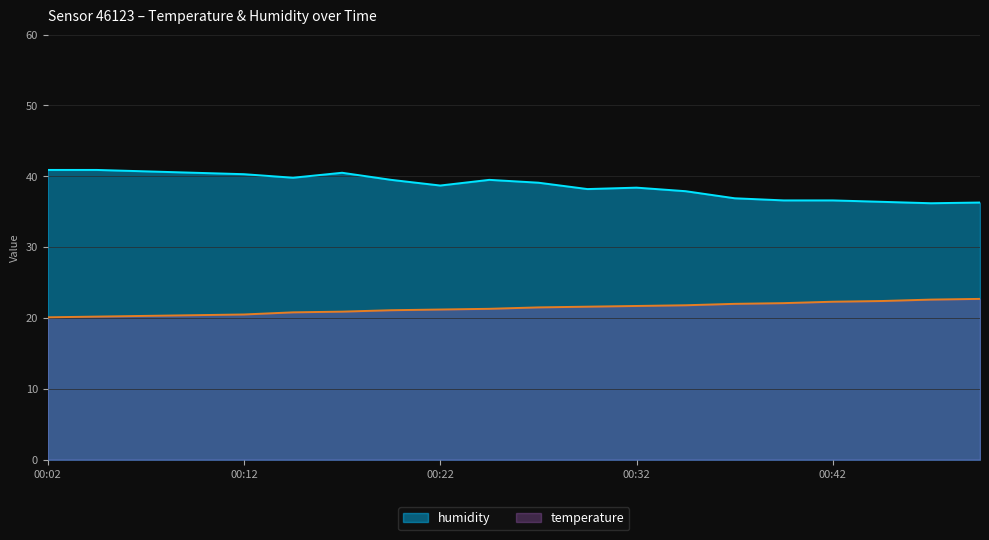

What is the value of the humidity point at the 17th from the left?

36.6